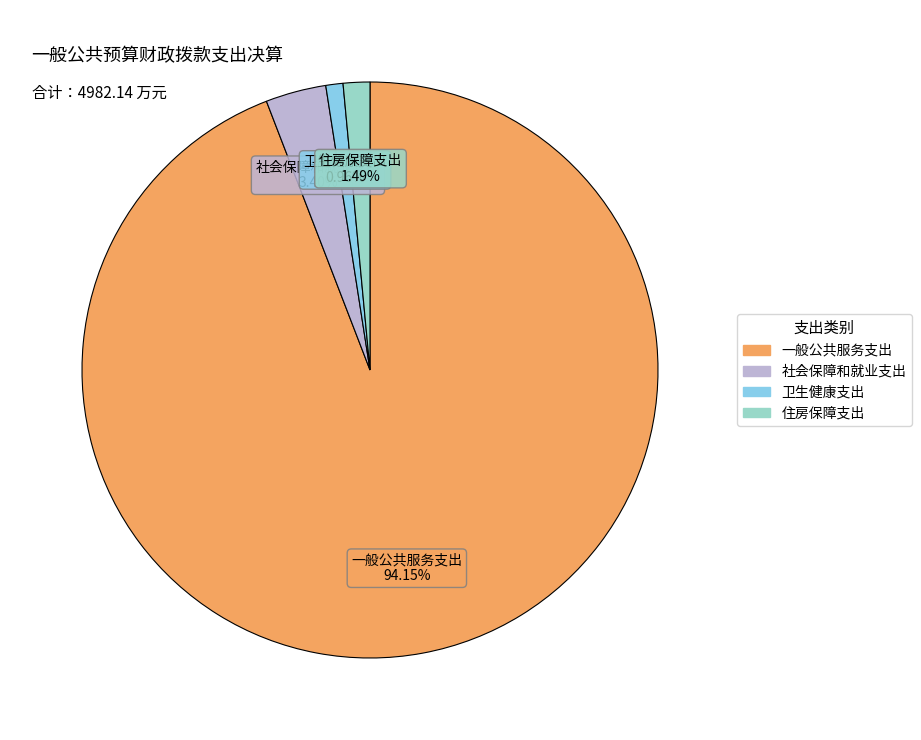

Is the sum of 住房保障支出 and 卫生健康支出 greater than half?

No